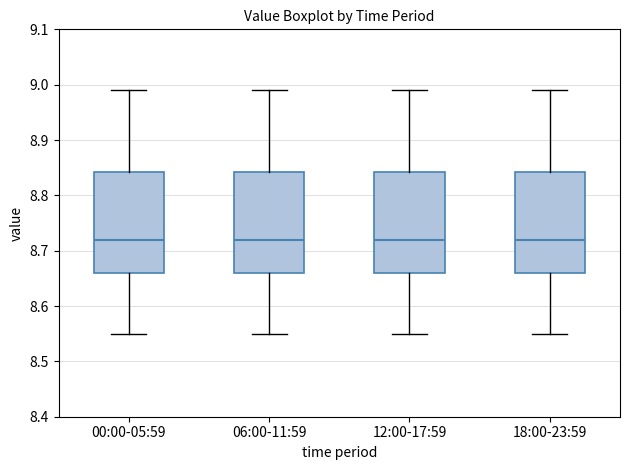

Reading left to right, transcribe this box plot: for each box, give where its median line is, the range the box spans, and where its two whiskers end, as read against the y-axis. The values are not printed on the chart, so give them approximately, as read against the axis.

00:00-05:59: median 8.72, box 8.66 to 8.84, whiskers 8.55 to 8.99
06:00-11:59: median 8.72, box 8.66 to 8.84, whiskers 8.55 to 8.99
12:00-17:59: median 8.72, box 8.66 to 8.84, whiskers 8.55 to 8.99
18:00-23:59: median 8.72, box 8.66 to 8.84, whiskers 8.55 to 8.99